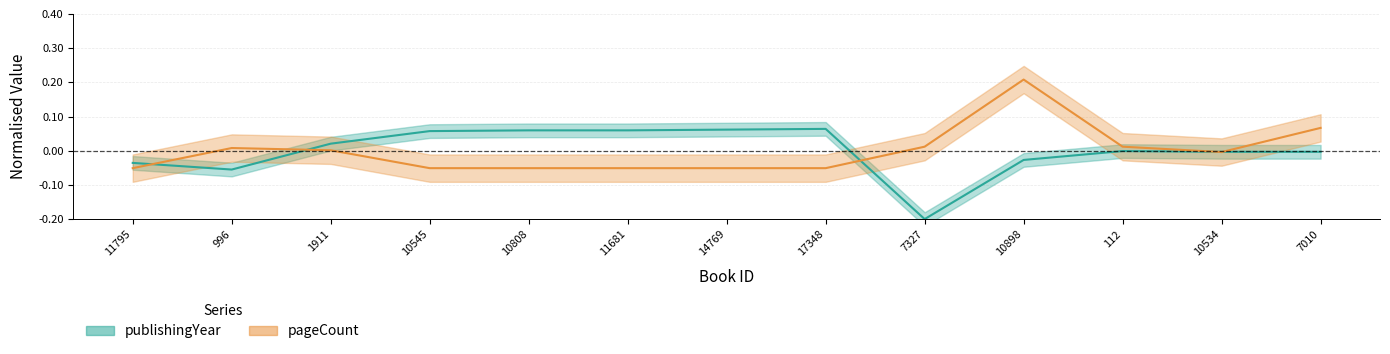

What is the greatest value displayed?

0.2